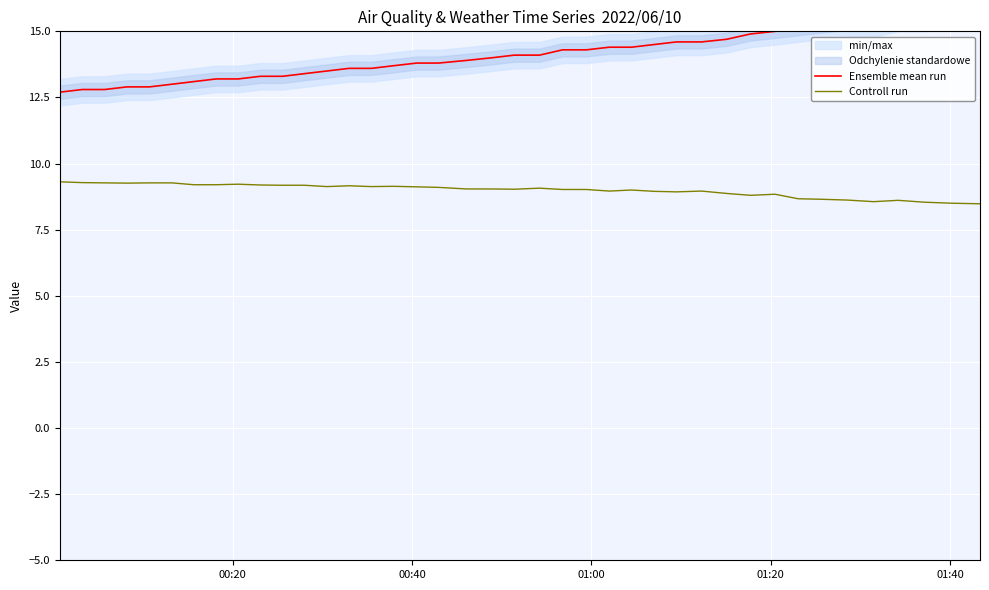

What is the minimum value for Controll run?

8.5